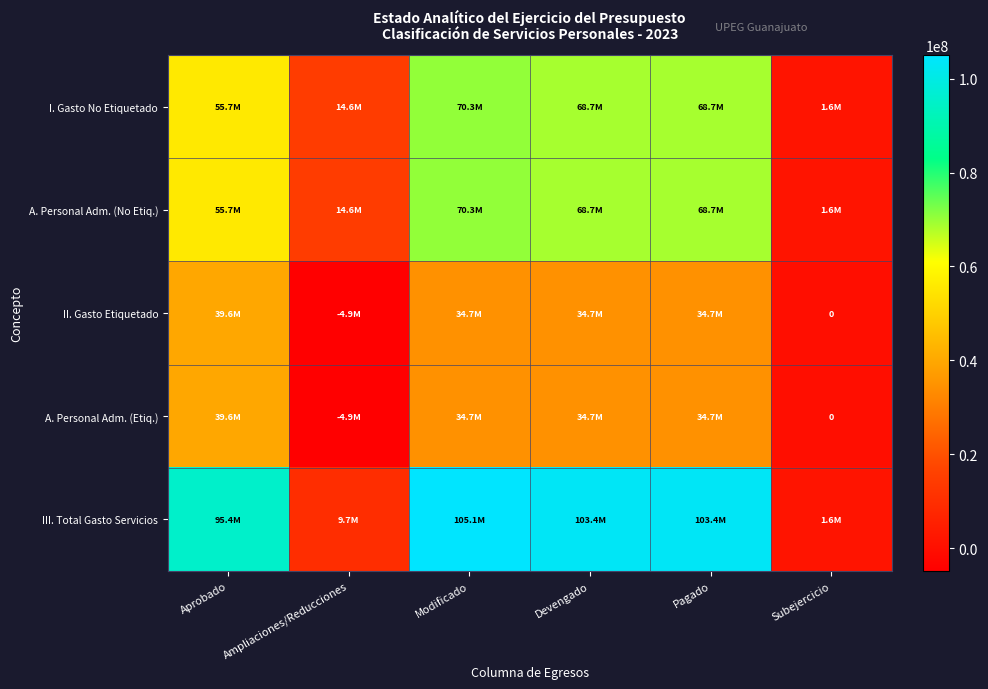

The value of A. Personal Adm. (Etiq.) at Devengado is 55996560.5. True or false?

False